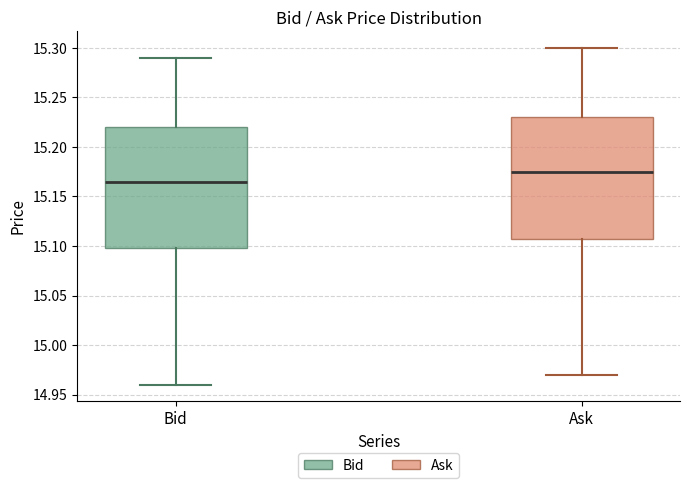

Which box's median line is the lowest?

Bid